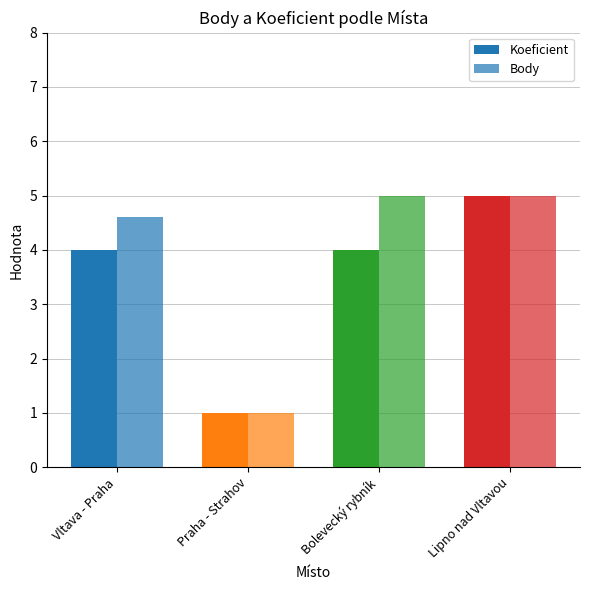

Read the Body value at Bolevecký rybník.

5.0